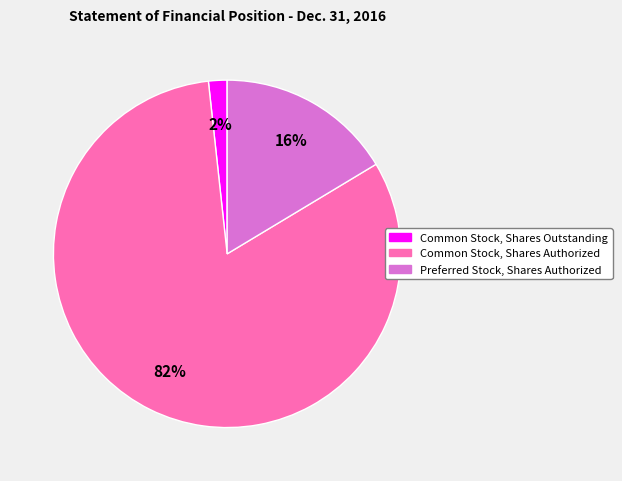

To the nearest percent, what is the difference between the largest and smallest slice percentages?

80%